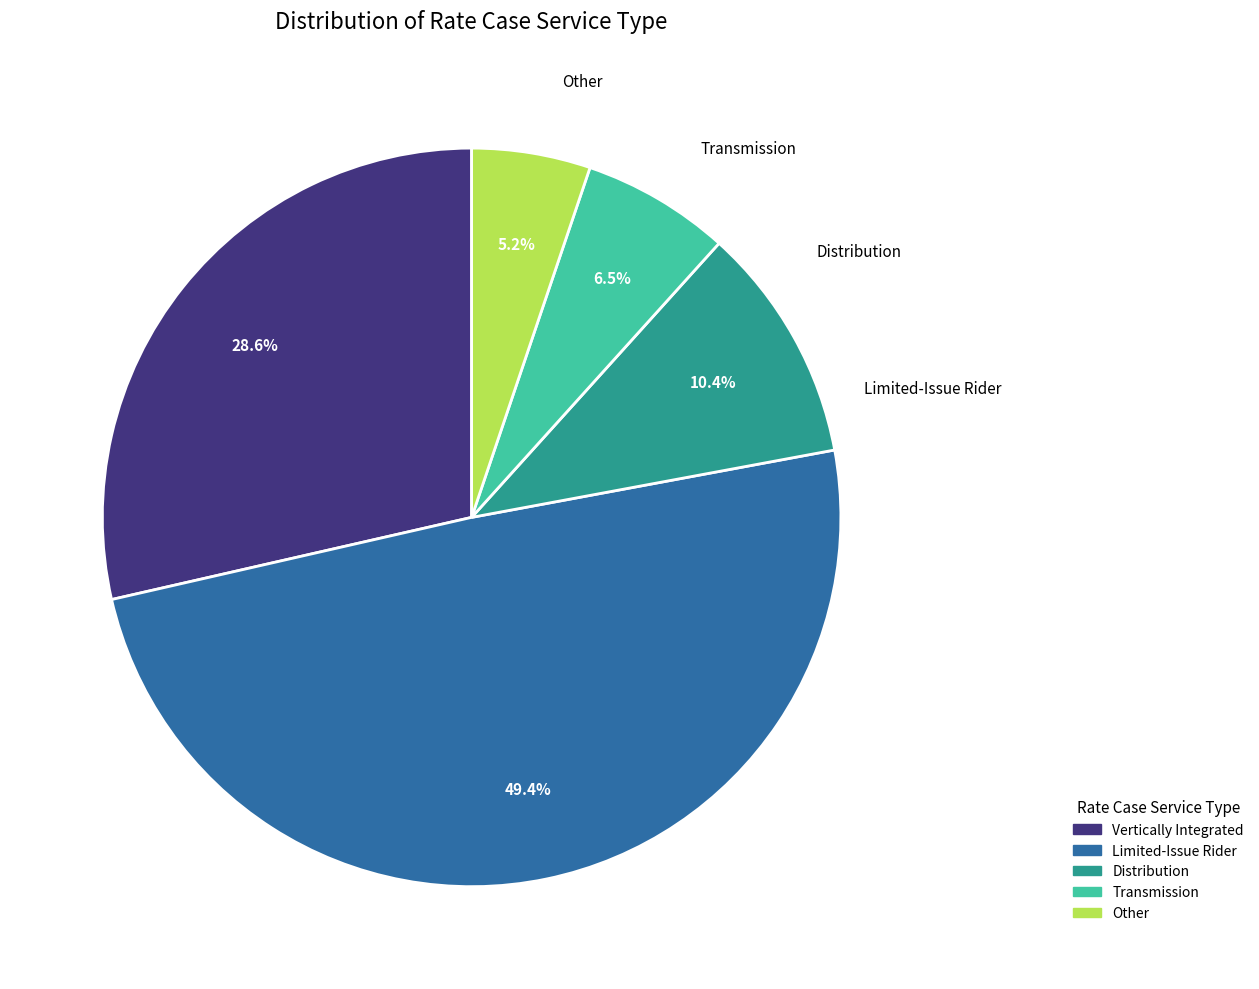

Is there any slice that represents more than half of the pie?

No